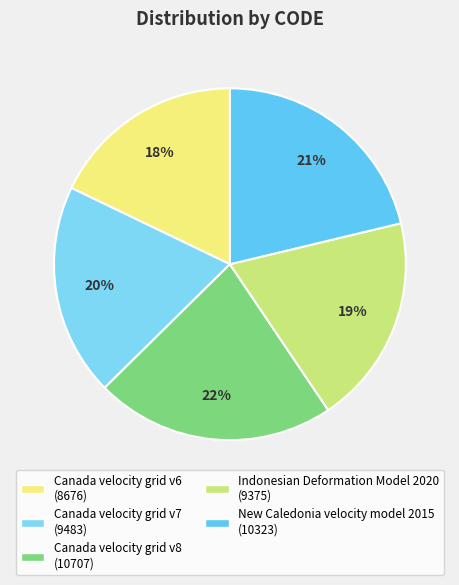

Is it true that Canada velocity grid v7 is 34% of the pie?

False